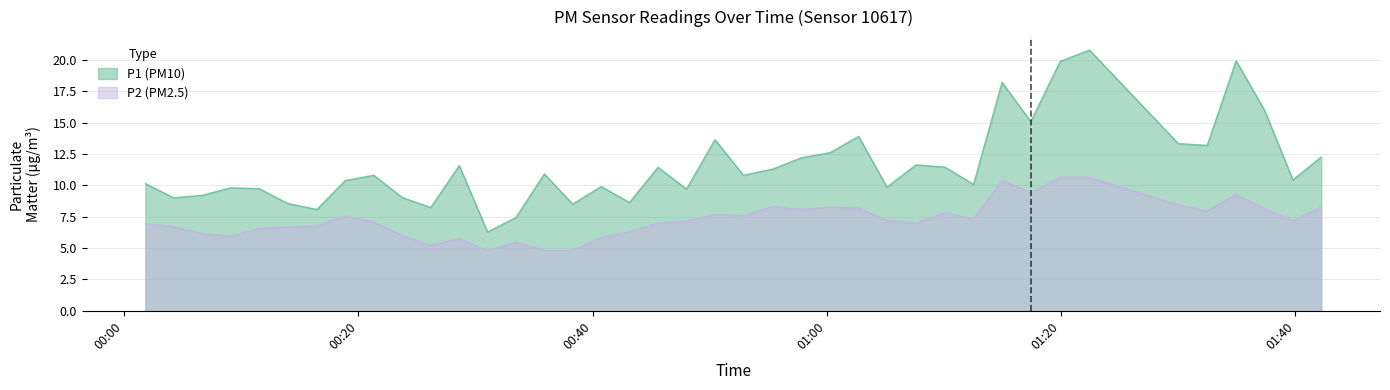

What is the smallest value displayed?

4.8